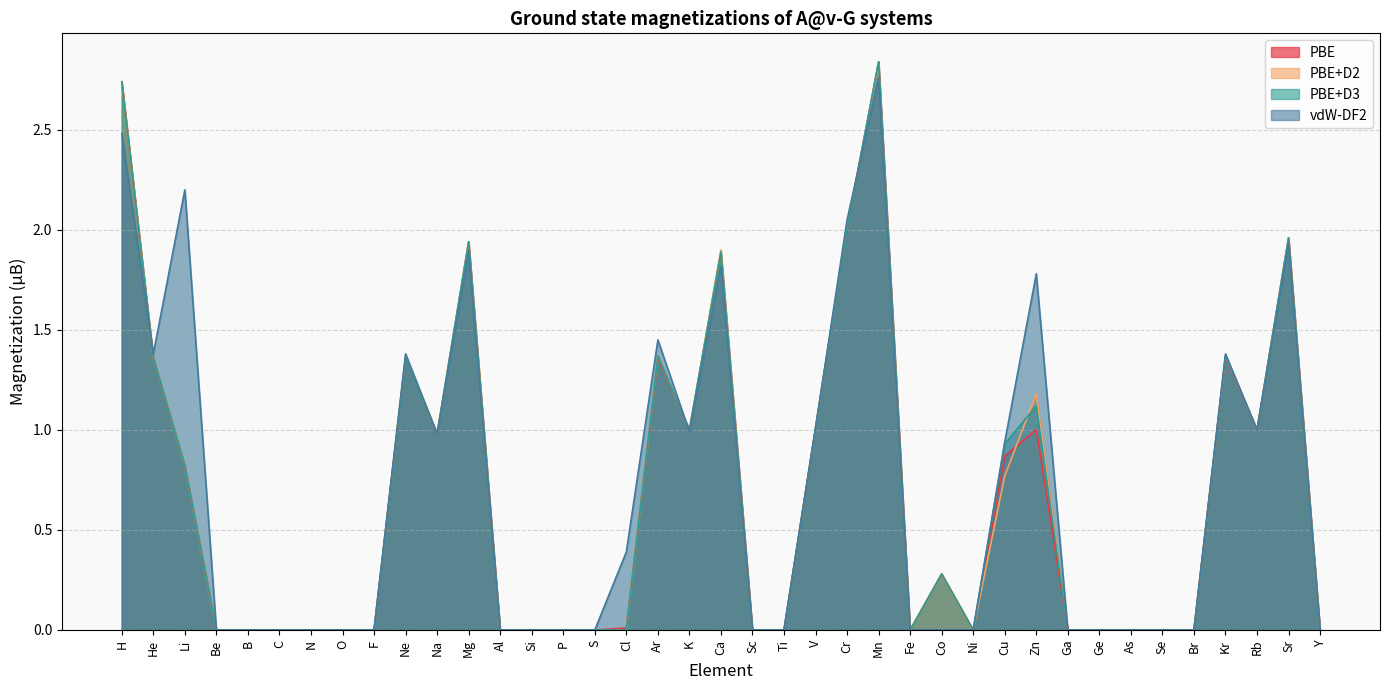

Which series has the largest range (max minus min)?

PBE